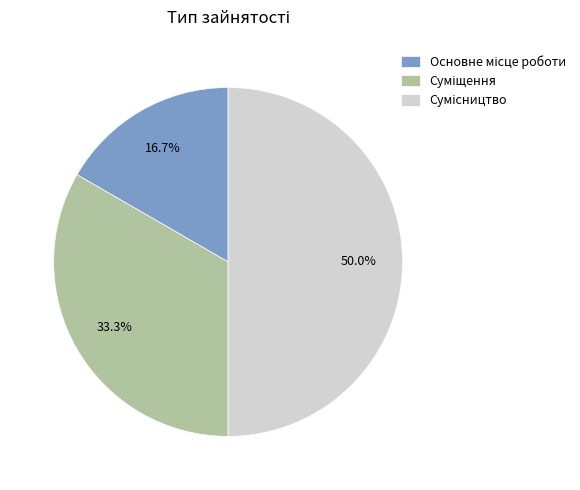

How many segments does this pie chart have?

3